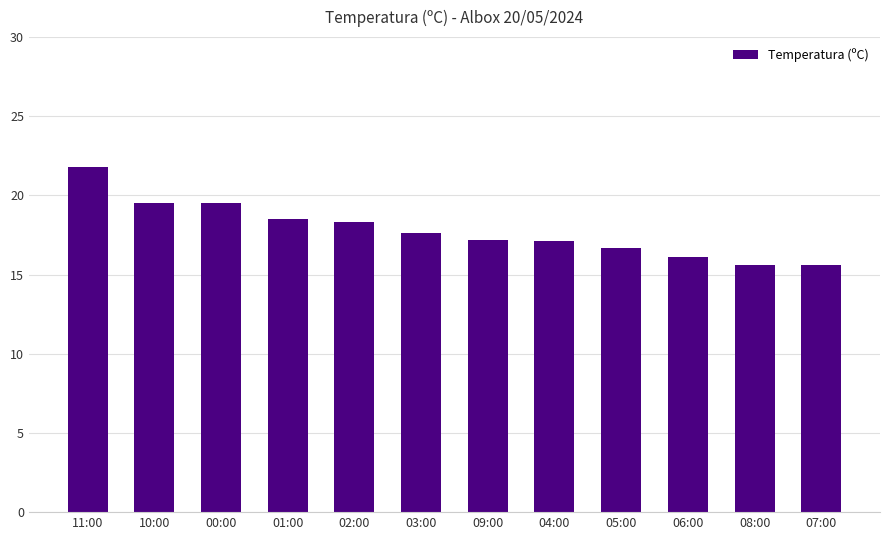

What is the smallest value displayed?

15.6